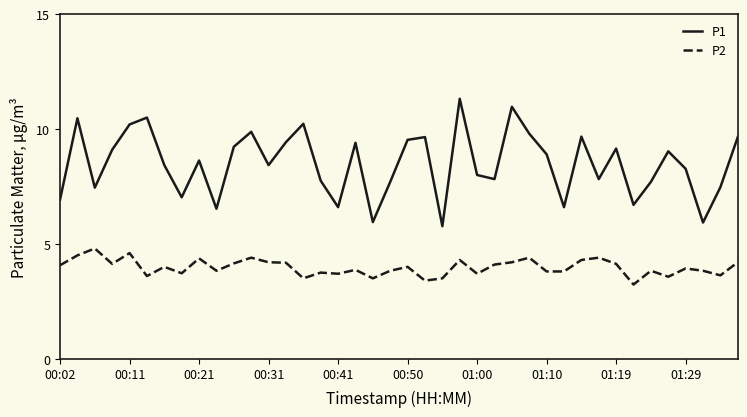

At how many categories does at least one series exceed 10?

6